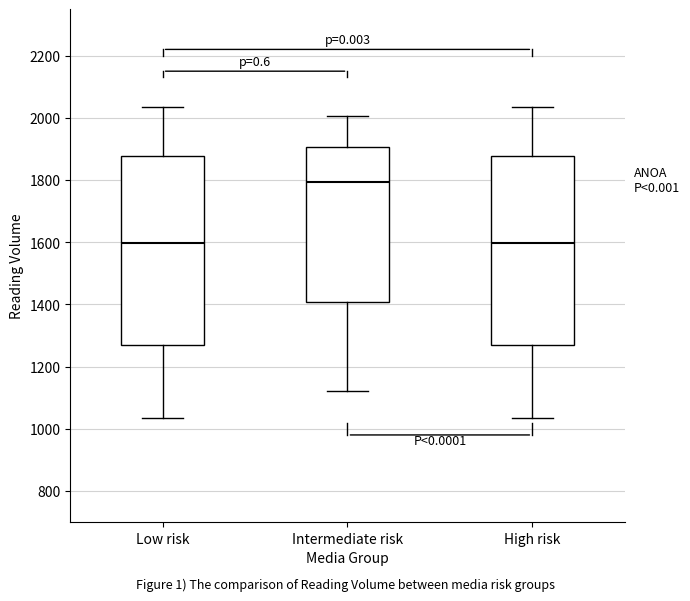

Where does the upper whisker of the box for Intermediate risk end on the y-axis? The values are not printed on the chart, so give them approximately, as read against the axis.

2000